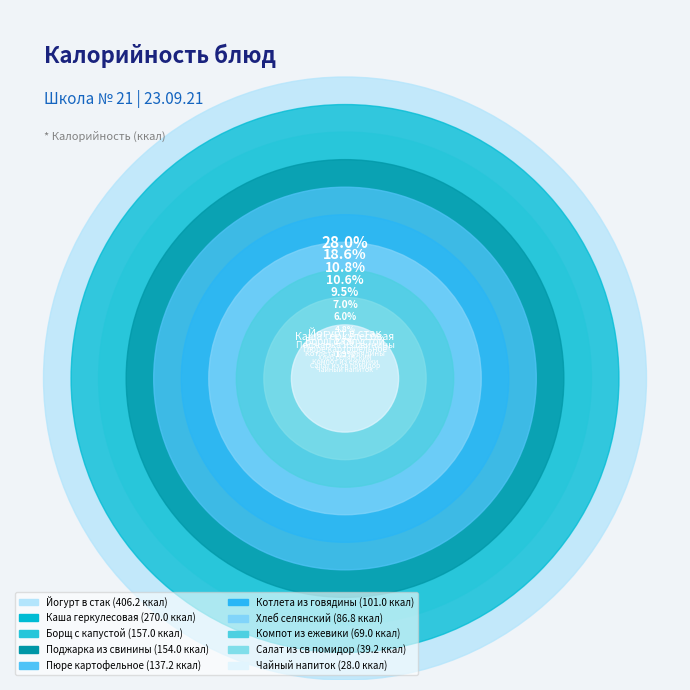

Is it true that Салат из св помидор is 8% of the pie?

False